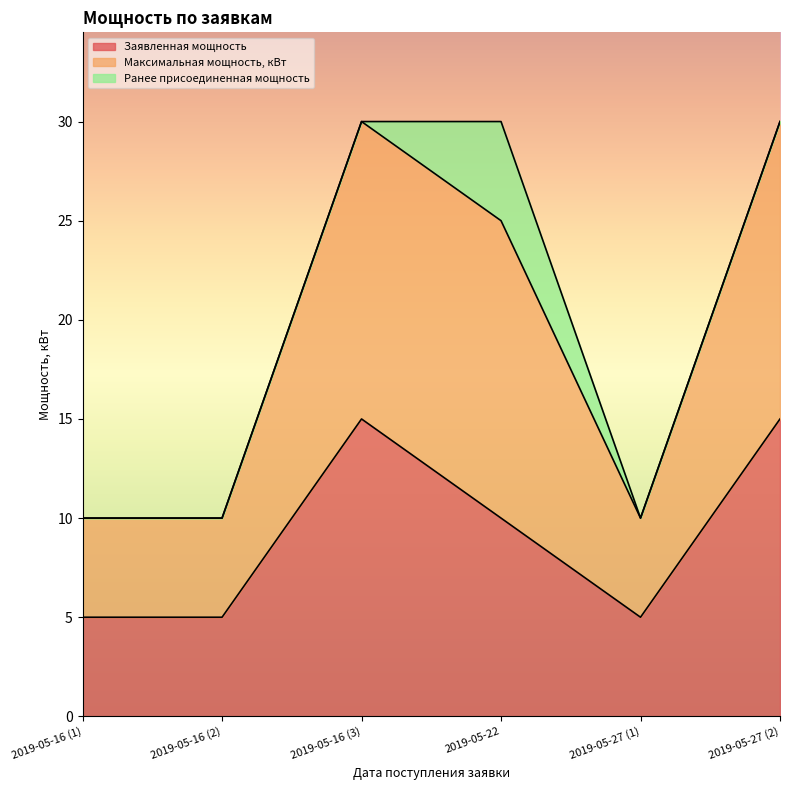

True or false: Максимальная мощность, кВт and Заявленная мощность cross at least once.

False